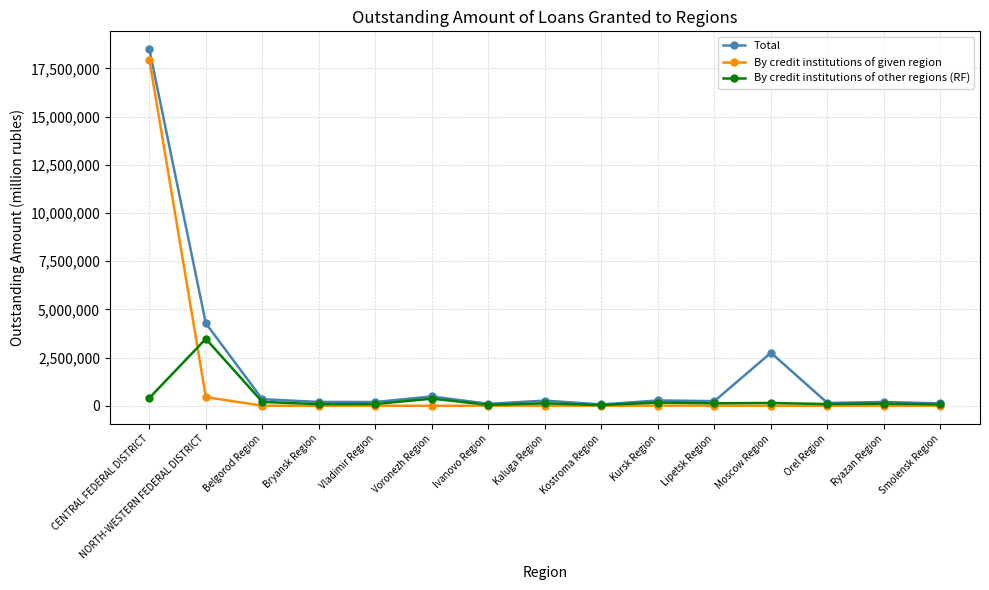

Rank the series by their average value, from lowest to highest.

By credit institutions of other regions (RF), By credit institutions of given region, Total